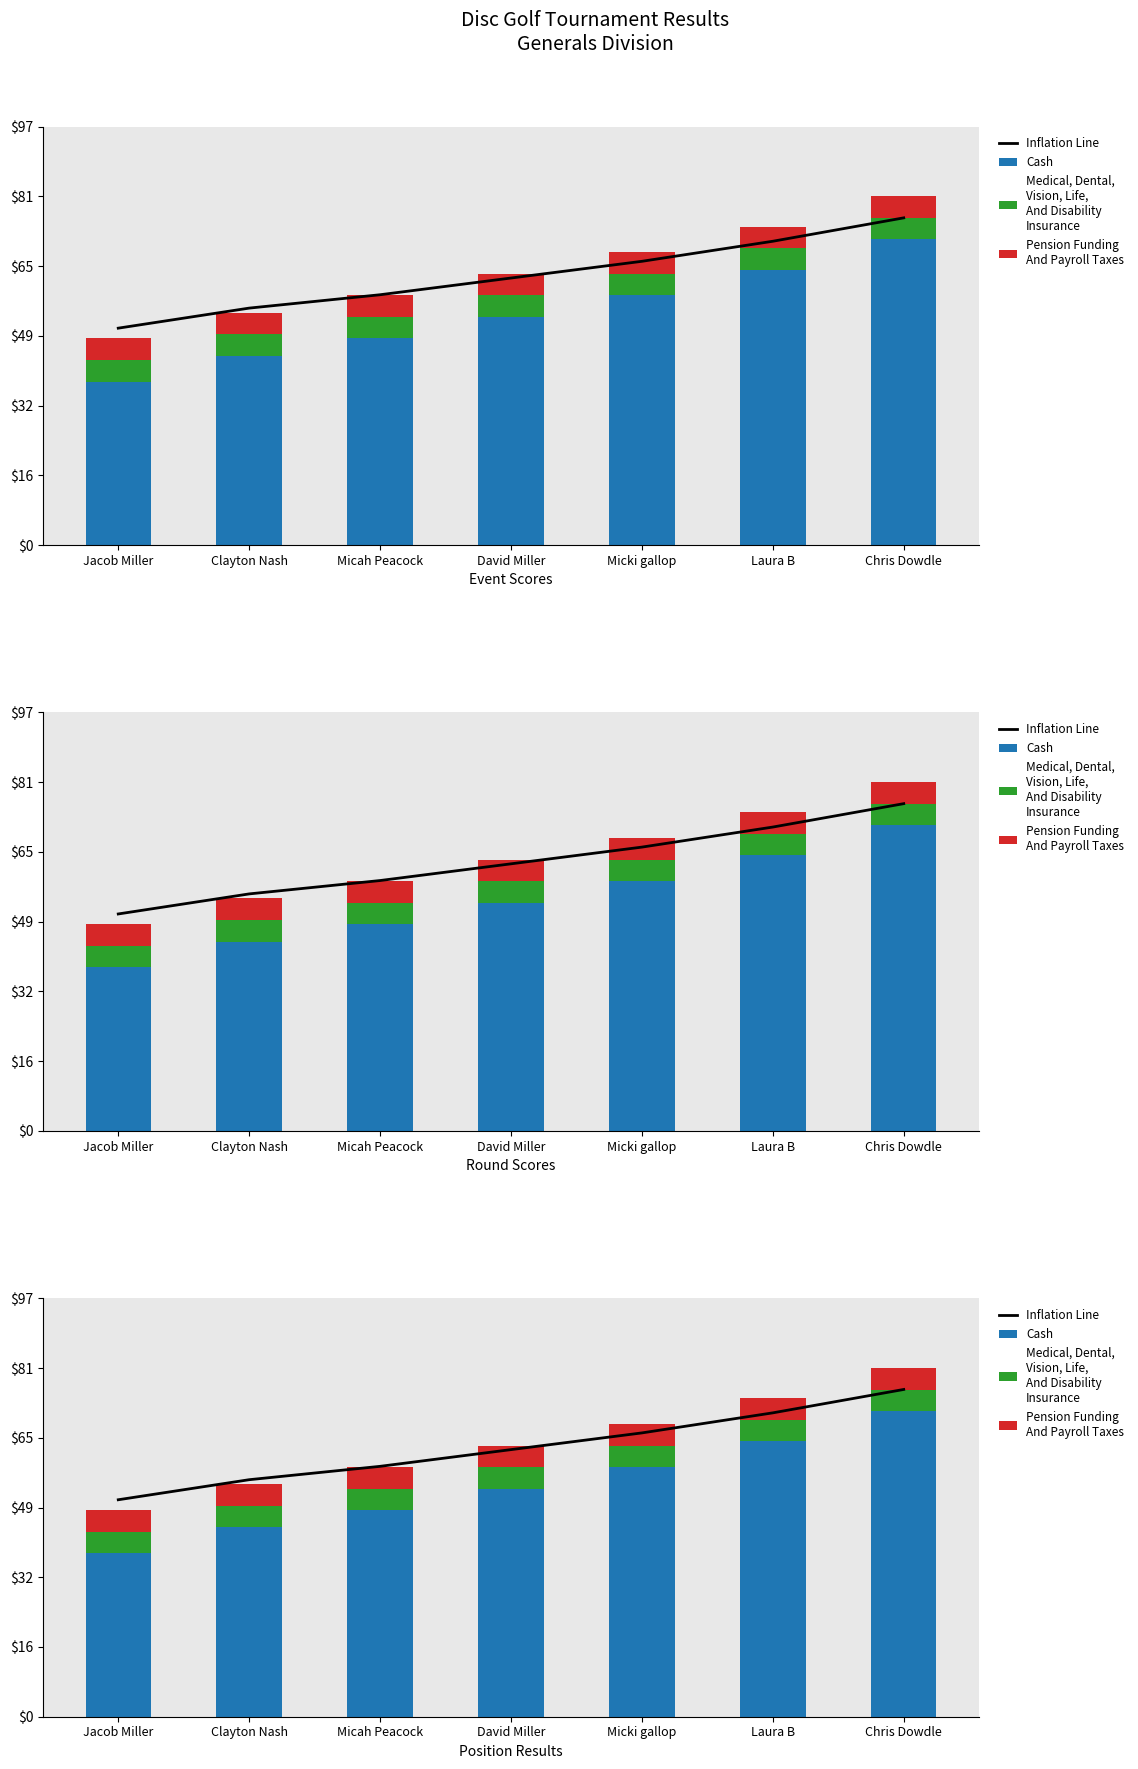

What position from the left is Micki gallop?

5